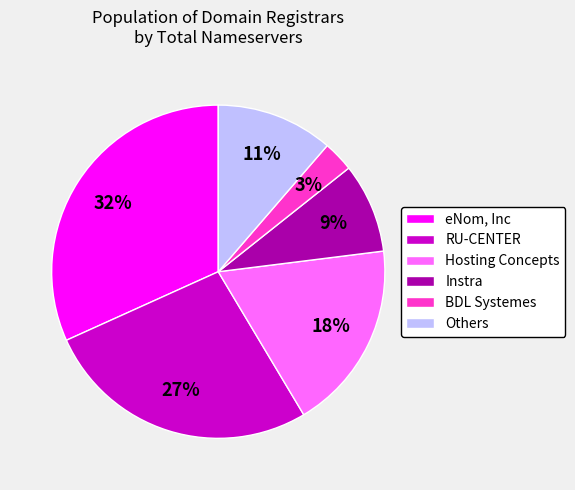

Combined, do RU-CENTER and eNom, Inc account for over 50%?

Yes